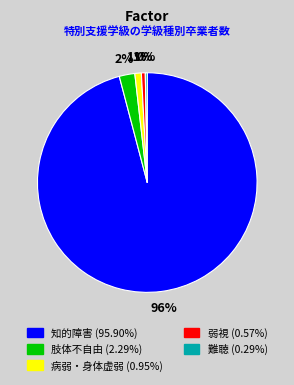

Is 知的障害 the majority of the pie?

Yes